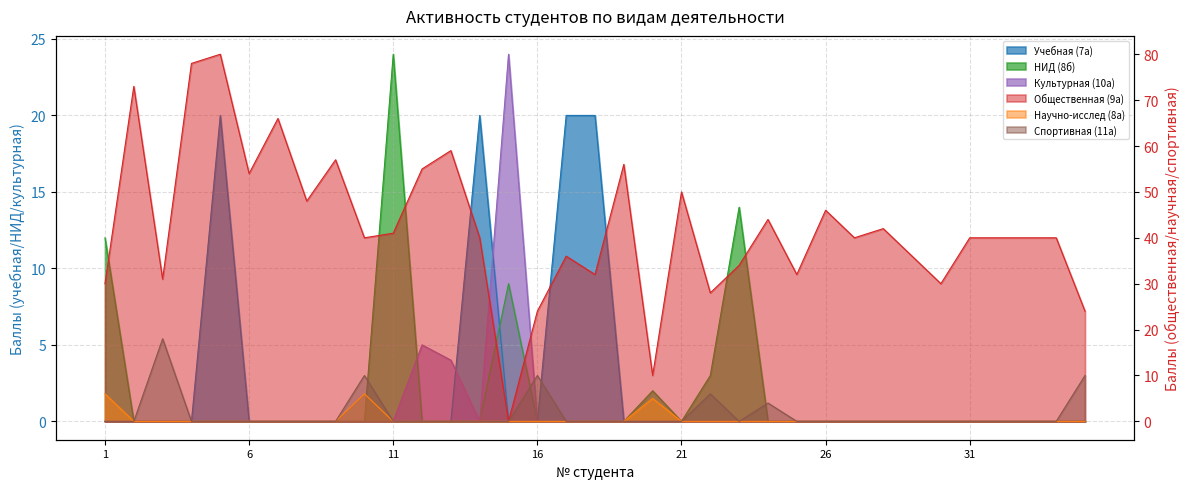

How many interior local peaks does the Общественная (9а) series have?

11